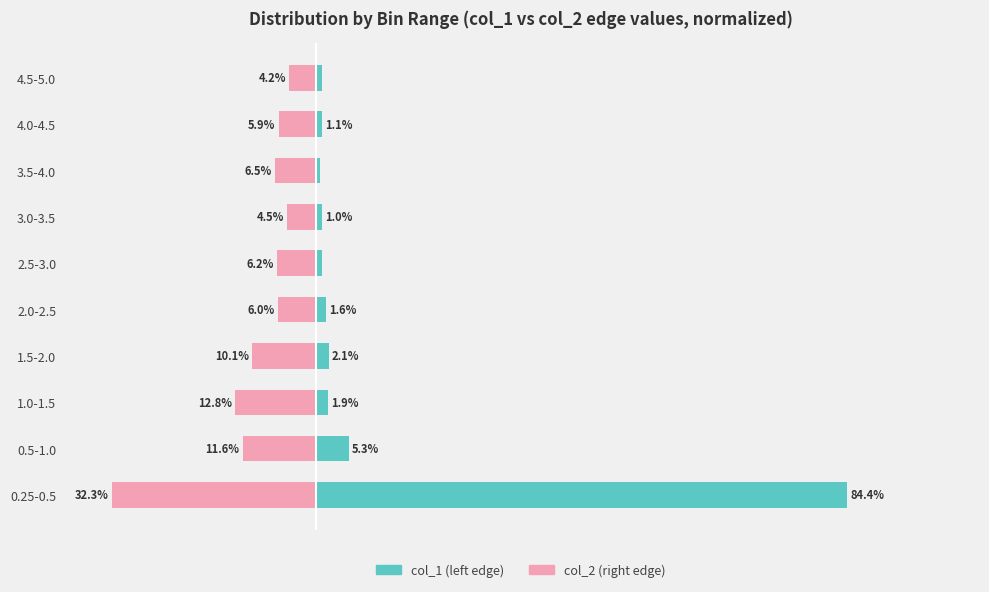

What is the difference between the highest and lowest values at 3.5-4.0?

7.2